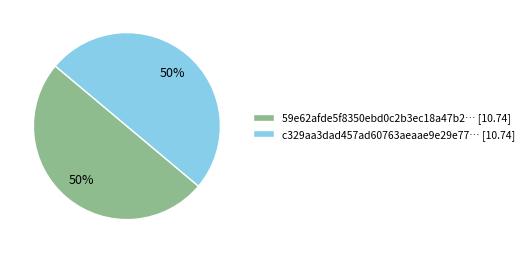

Do 59e62afde5f8350ebd0c2b3ec18a47b2… [10.74] and c329aa3dad457ad60763aeaae9e29e77… [10.74] together represent more than half of the pie?

Yes